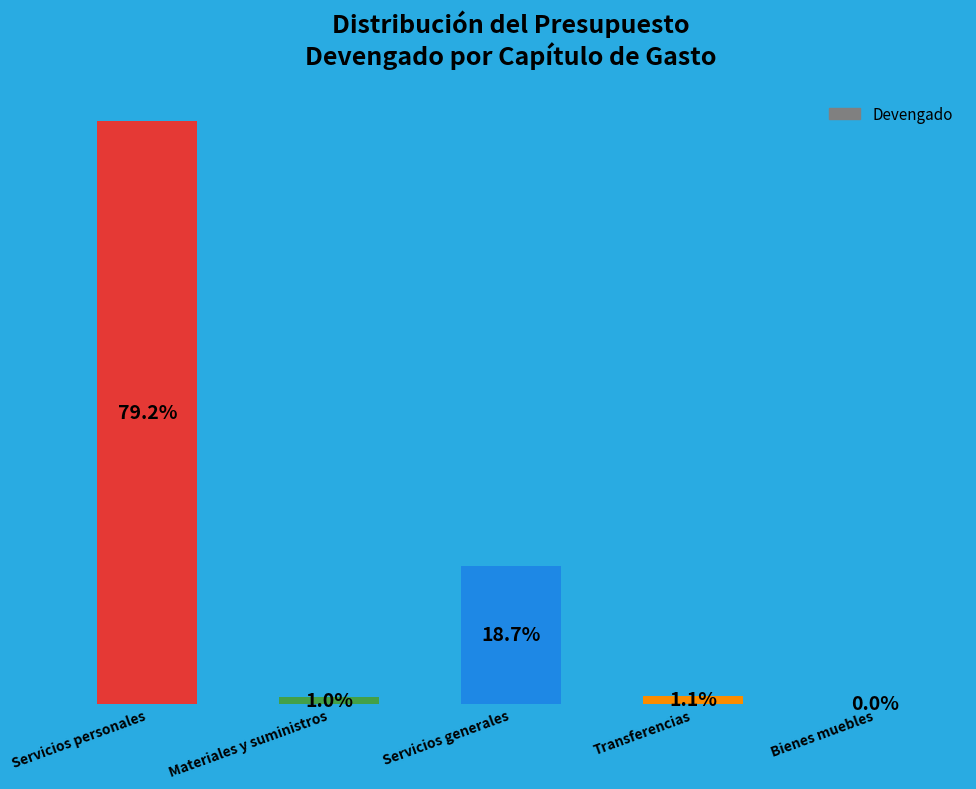

Which category has the highest value across all series?

Servicios personales